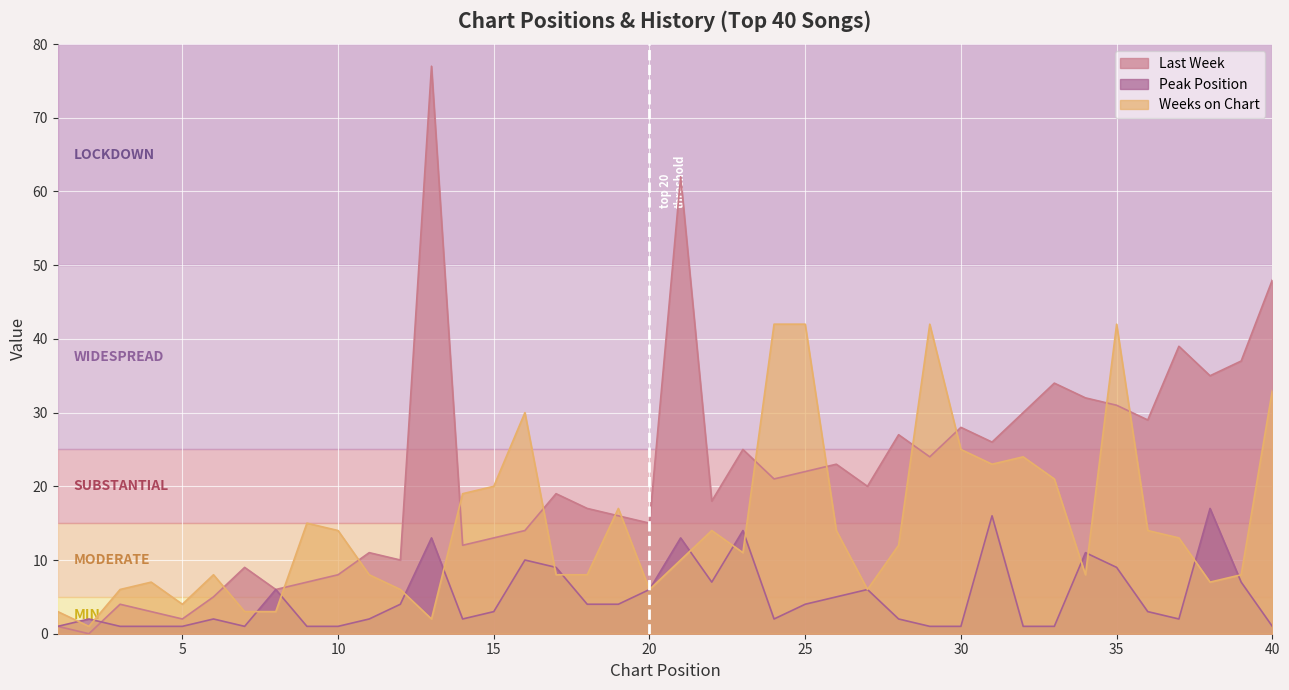

The Weeks on Chart series shows 17 at 25. True or false?

False